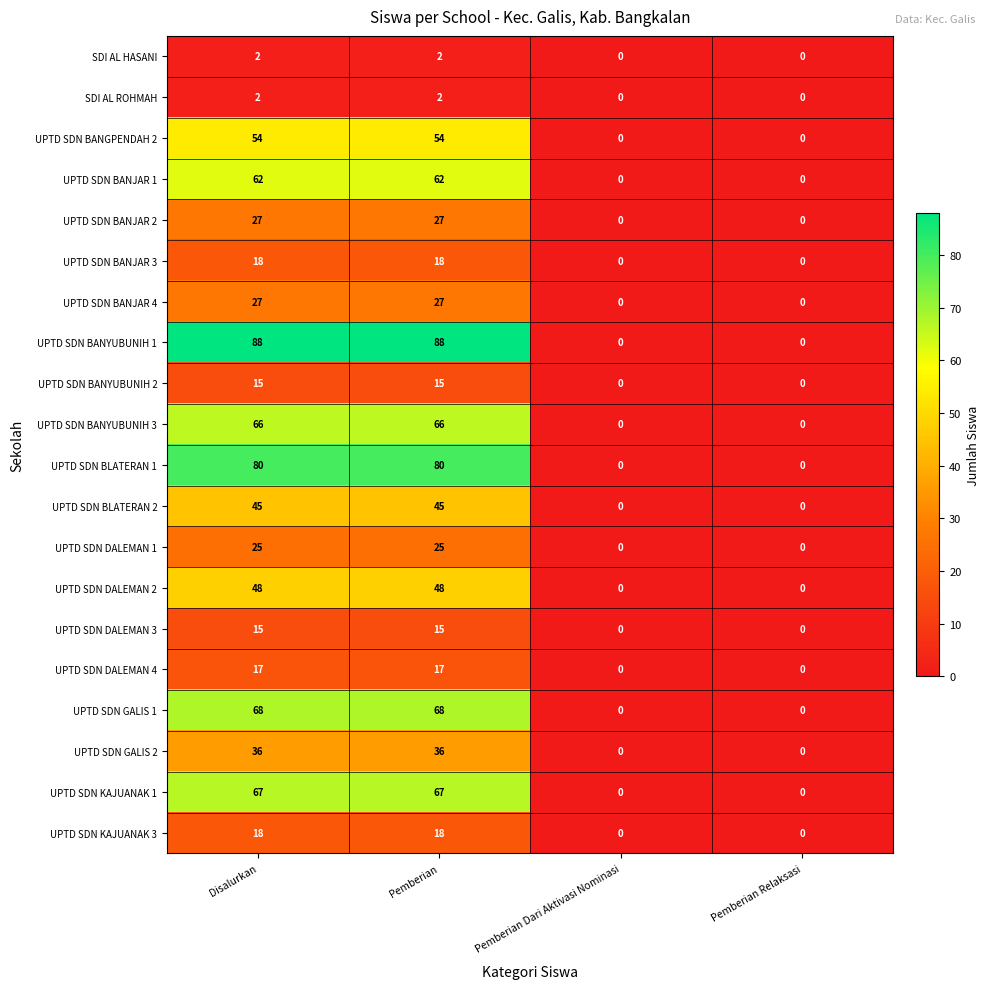

Which series has the largest total across all categories?

UPTD SDN BANYUBUNIH 1